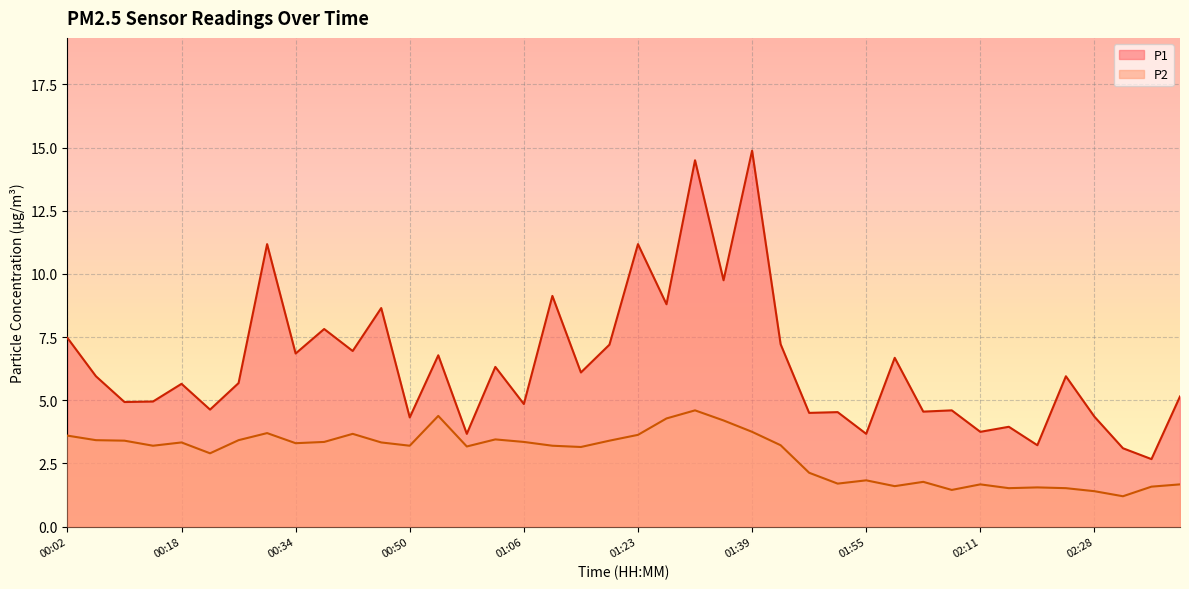

What is the difference between the P1 values at 00:30 and 01:39?

3.7